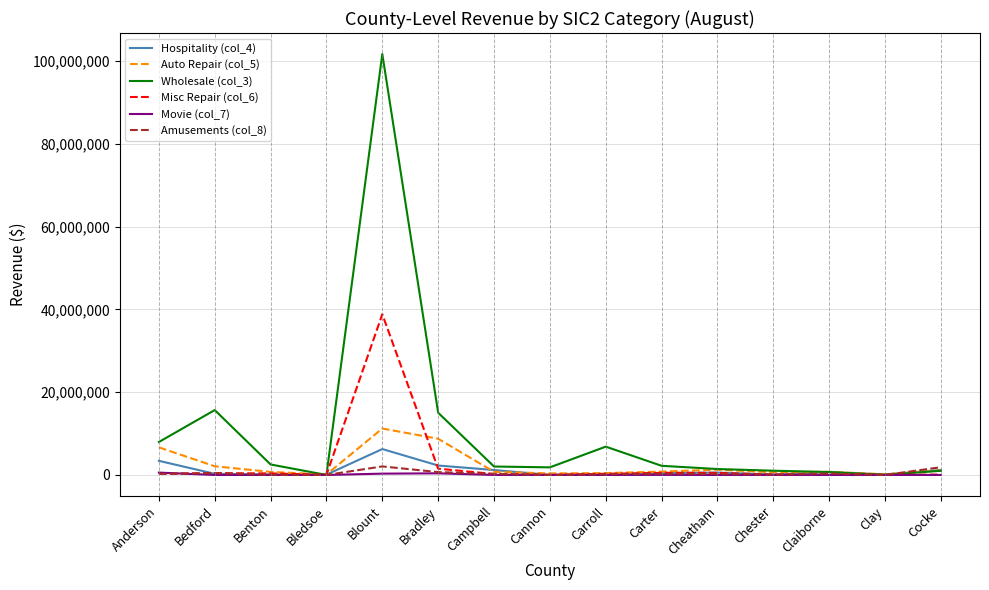

At which label does Auto Repair (col_5) reach its peak?

Blount